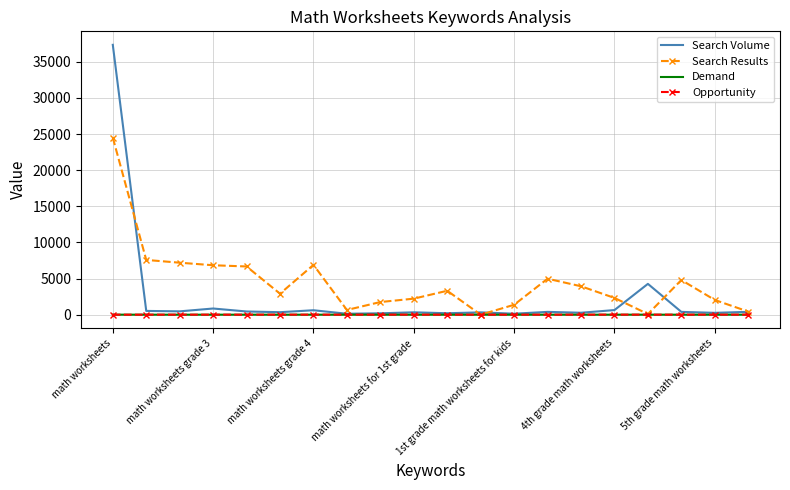

What is the maximum value shown in the chart?

37344